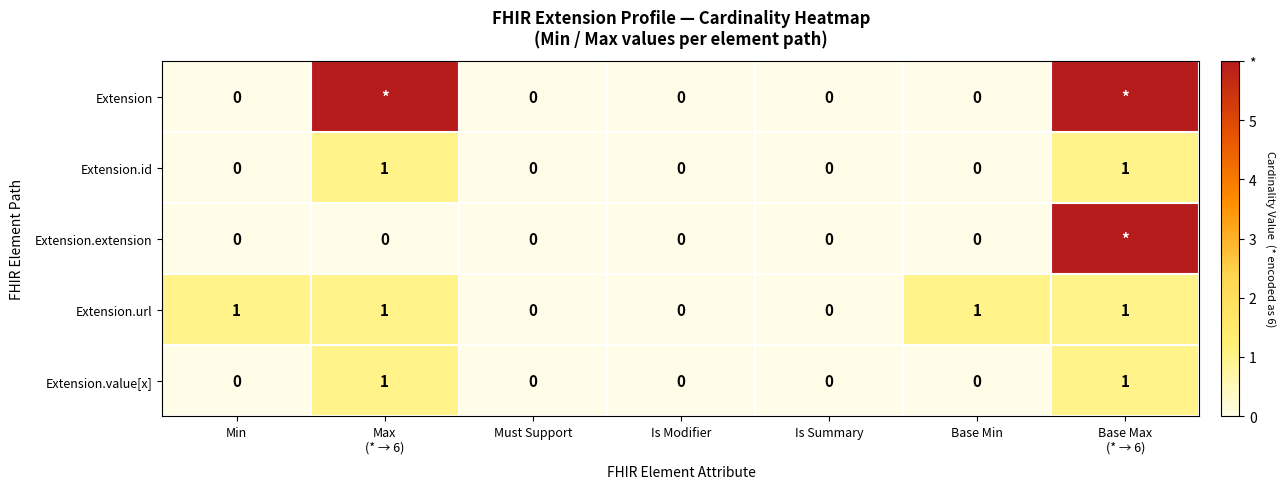

How many positive values does the Extension.url series have?

4